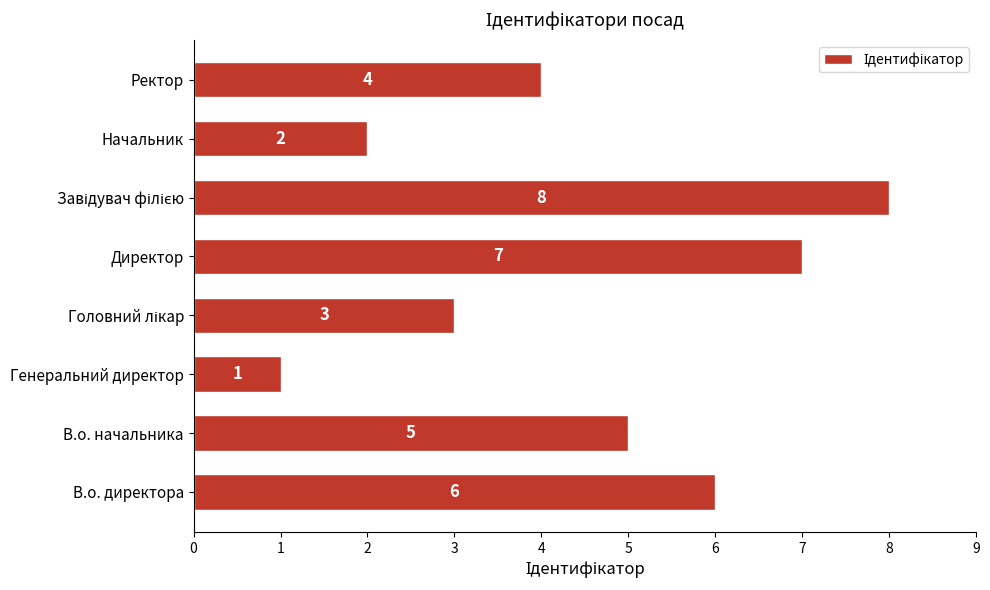

Between В.о. начальника and Начальник, which is larger?

В.о. начальника